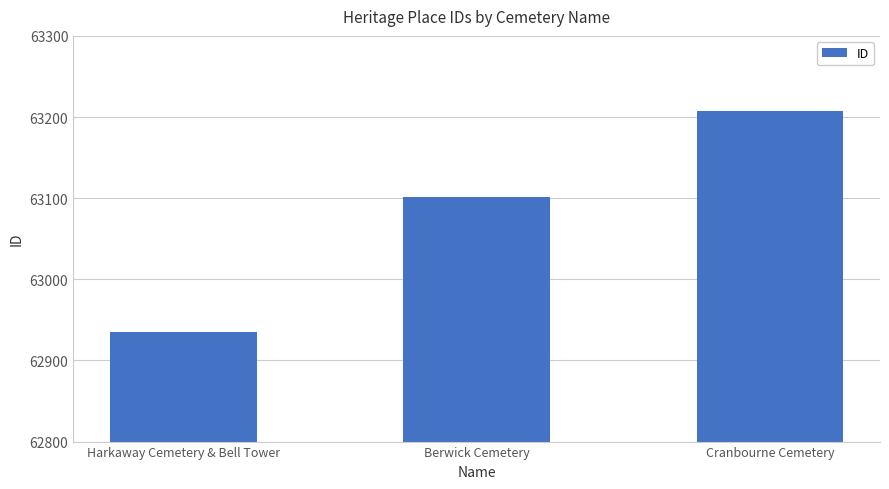

Reading right to left, what are all the values shown in this chart?

Cranbourne Cemetery=63208	Berwick Cemetery=63102	Harkaway Cemetery & Bell Tower=62935